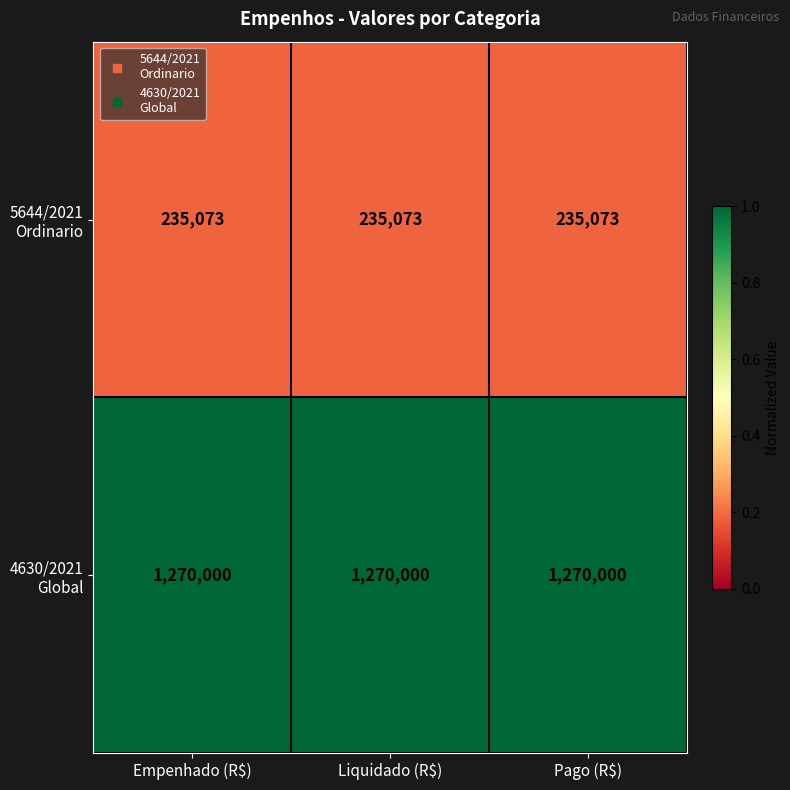

What is the difference between the highest and lowest values at Empenhado (R$)?

1034927